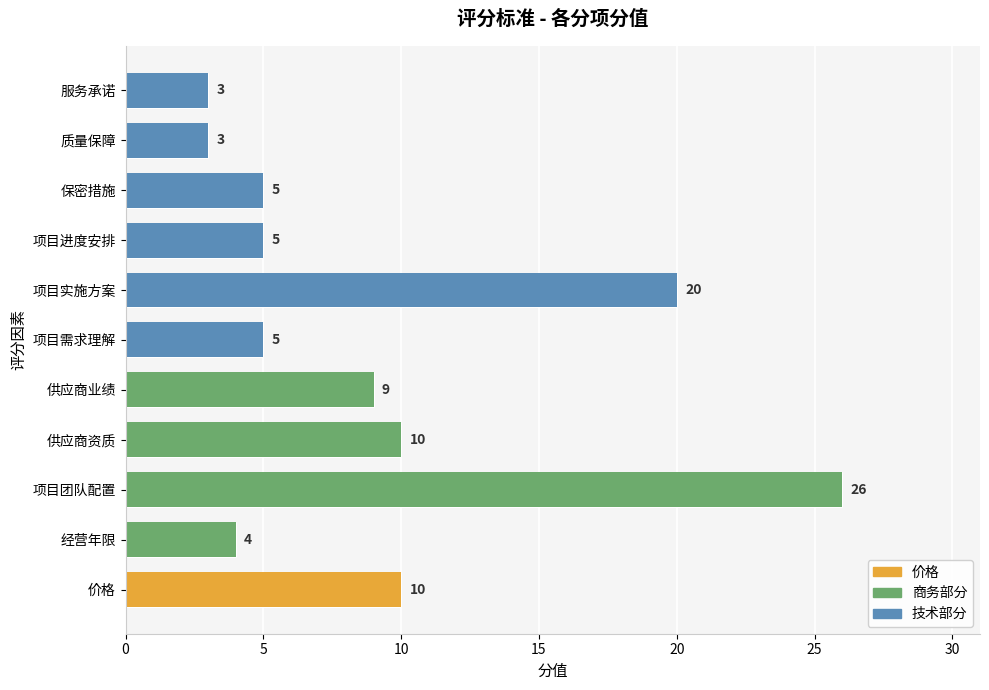

What is the greatest value displayed?

26